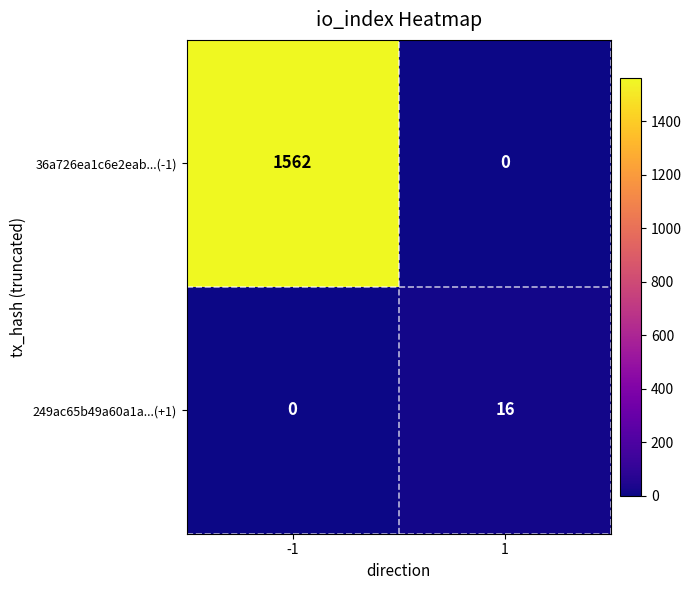

List the series in order of their peak value, lowest first.

249ac65b49a60a1a...(+1), 36a726ea1c6e2eab...(-1)